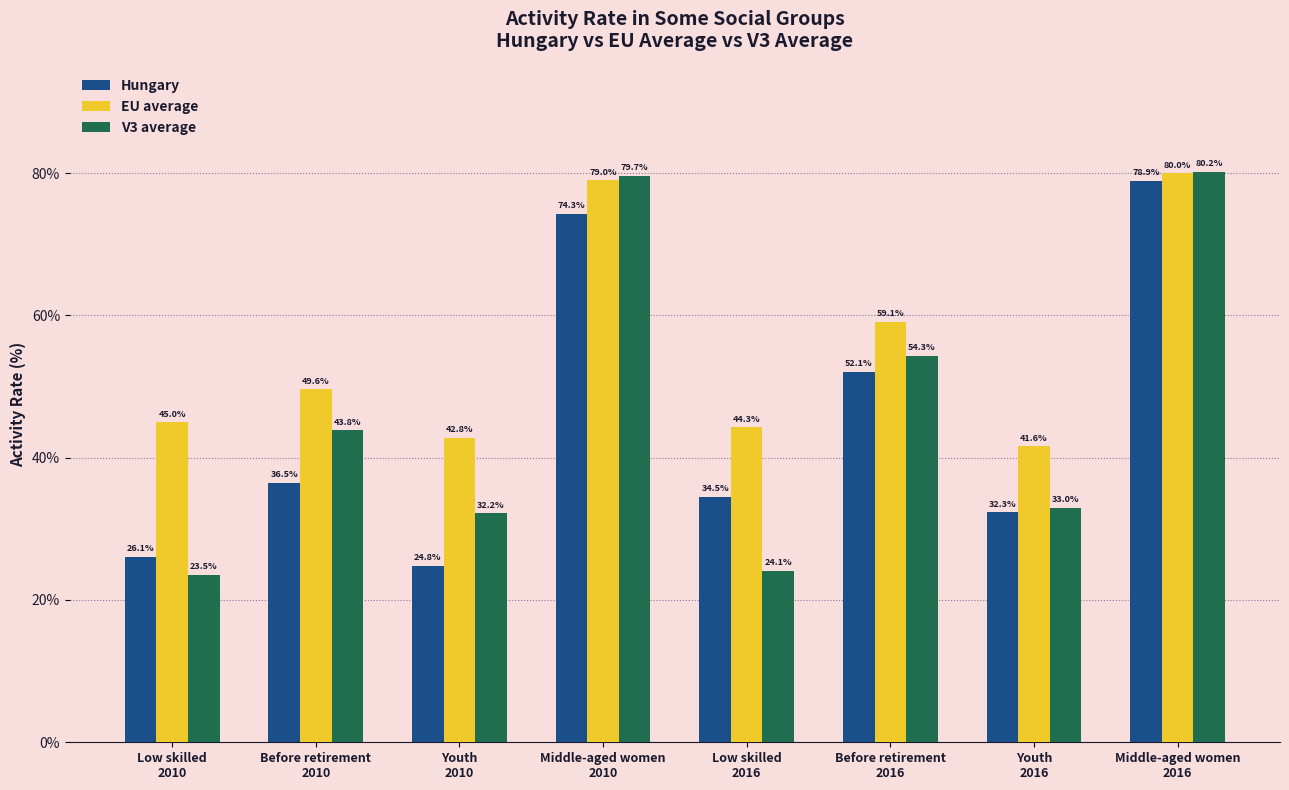

Reading right to left, what are all the values shown in this chart?

Hungary: 78.9	32.3	52.1	34.5	74.3	24.8	36.5	26.1
EU average: 80.0	41.6	59.1	44.3	79.0	42.8	49.6	45.0
V3 average: 80.2	33.0	54.3	24.1	79.7	32.2	43.8	23.5